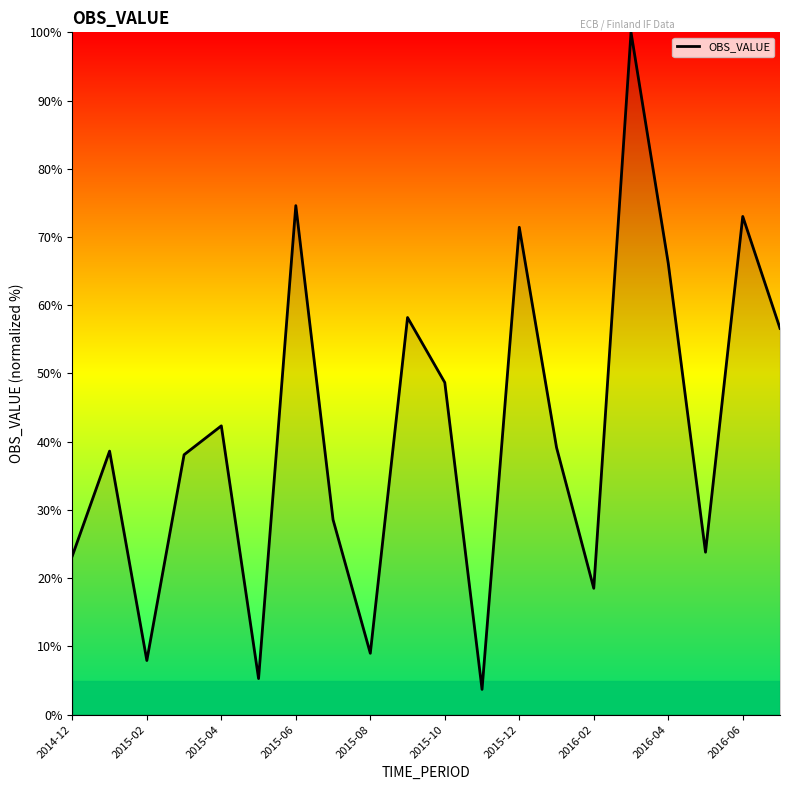

What is the difference between the maximum and minimum values?

96.3